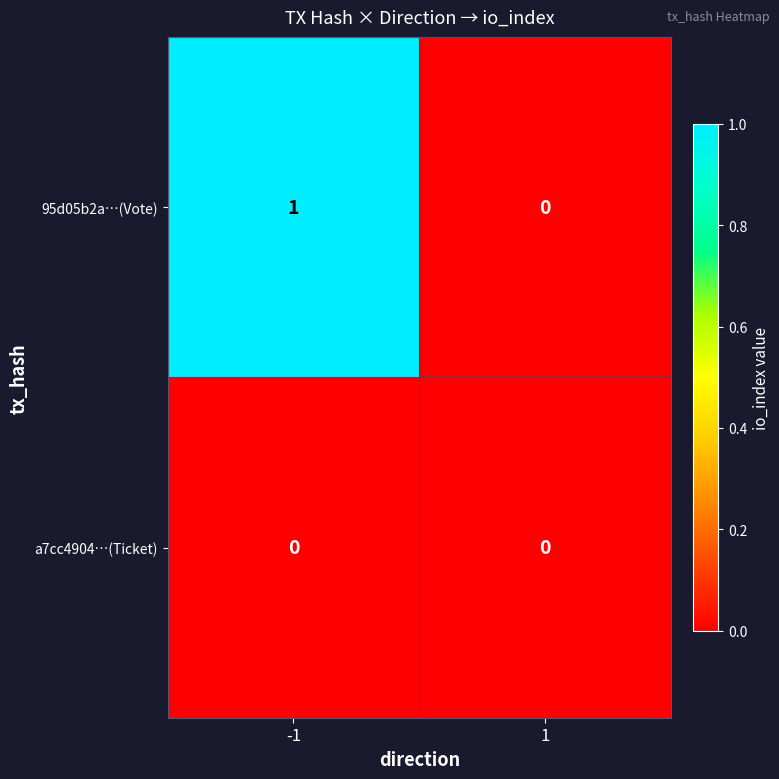

List the series in order of their peak value, highest first.

95d05b2a…(Vote), a7cc4904…(Ticket)